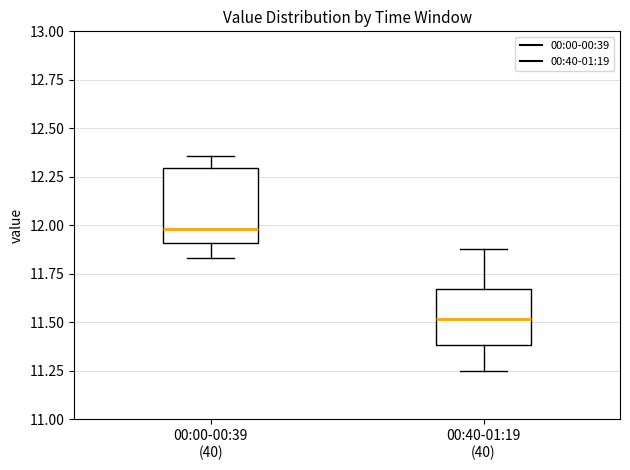

Where does the lower whisker of the box for 00:00-00:39 (40) end on the y-axis? The values are not printed on the chart, so give them approximately, as read against the axis.

11.85